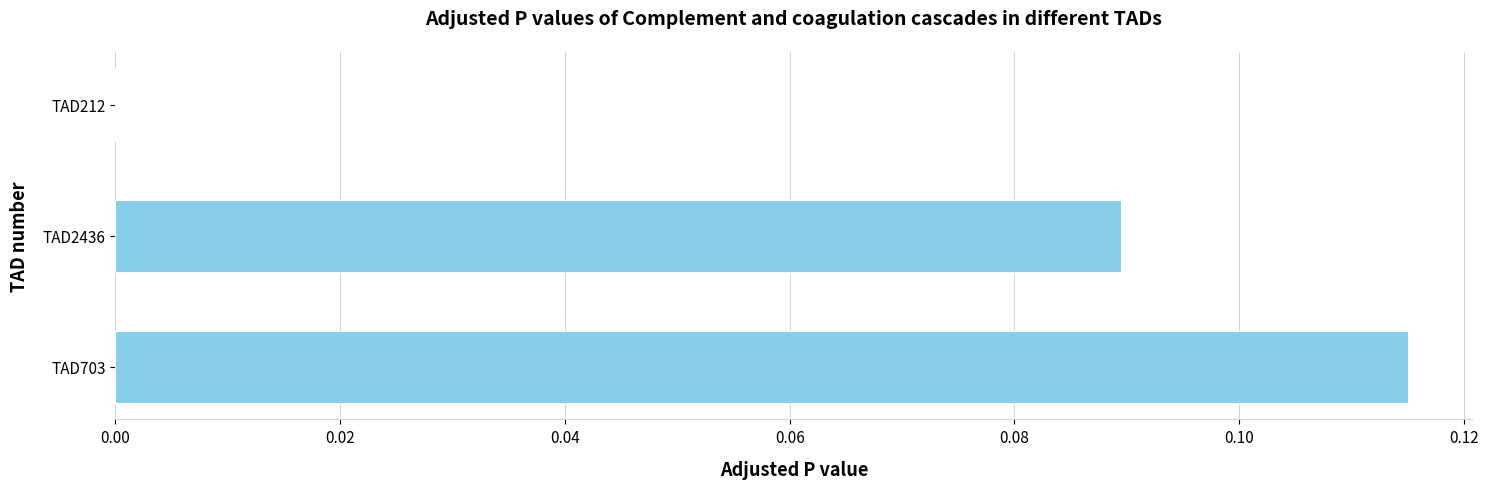

Which has a higher value, TAD212 or TAD703?

TAD703